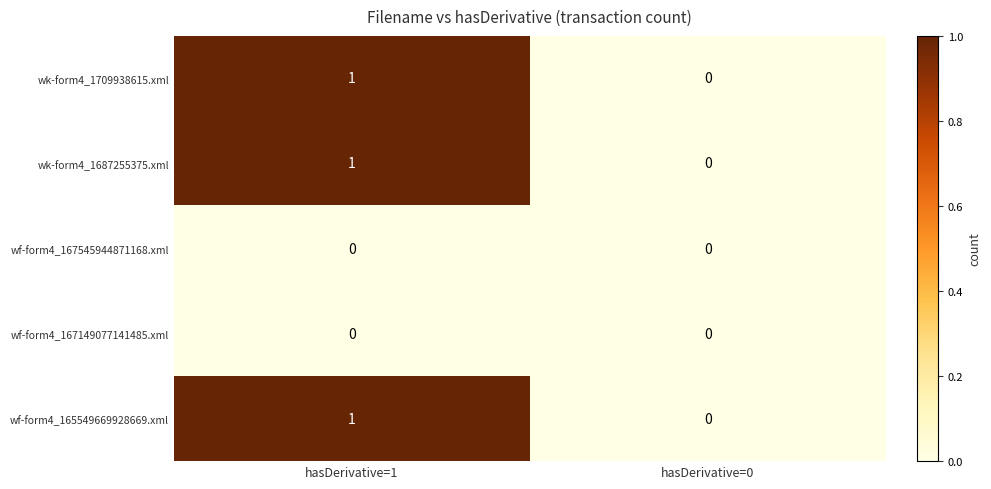

How many data points does each series have?

2